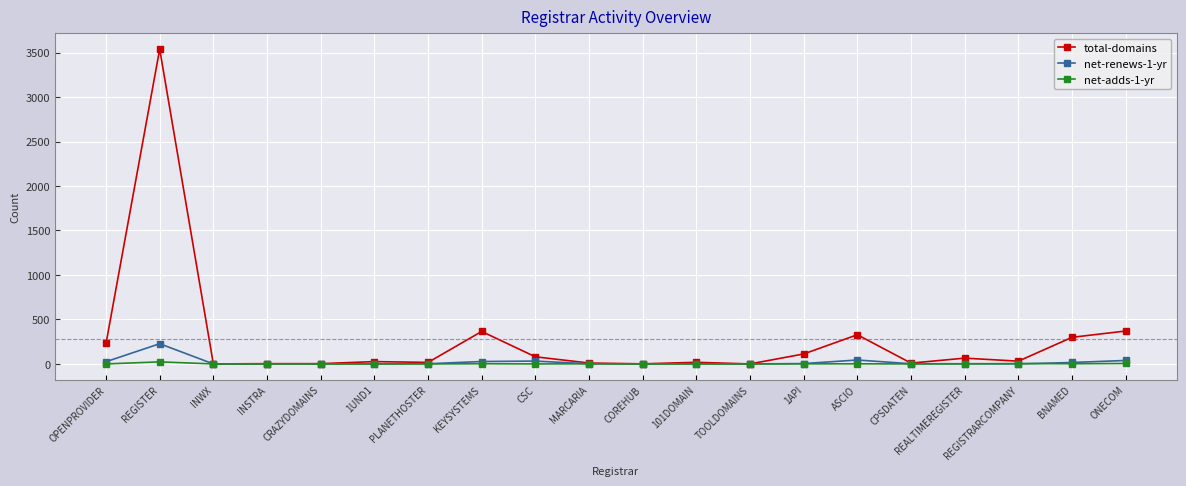

What position from the left is INWX?

3